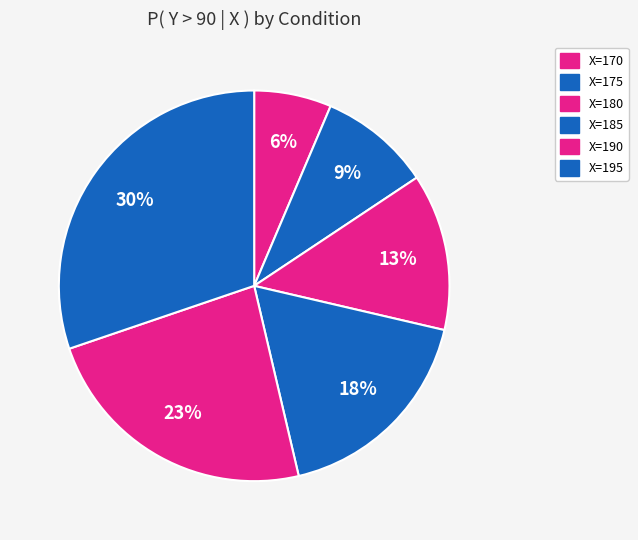

True or false: X=170 accounts for 6% of the total.

True